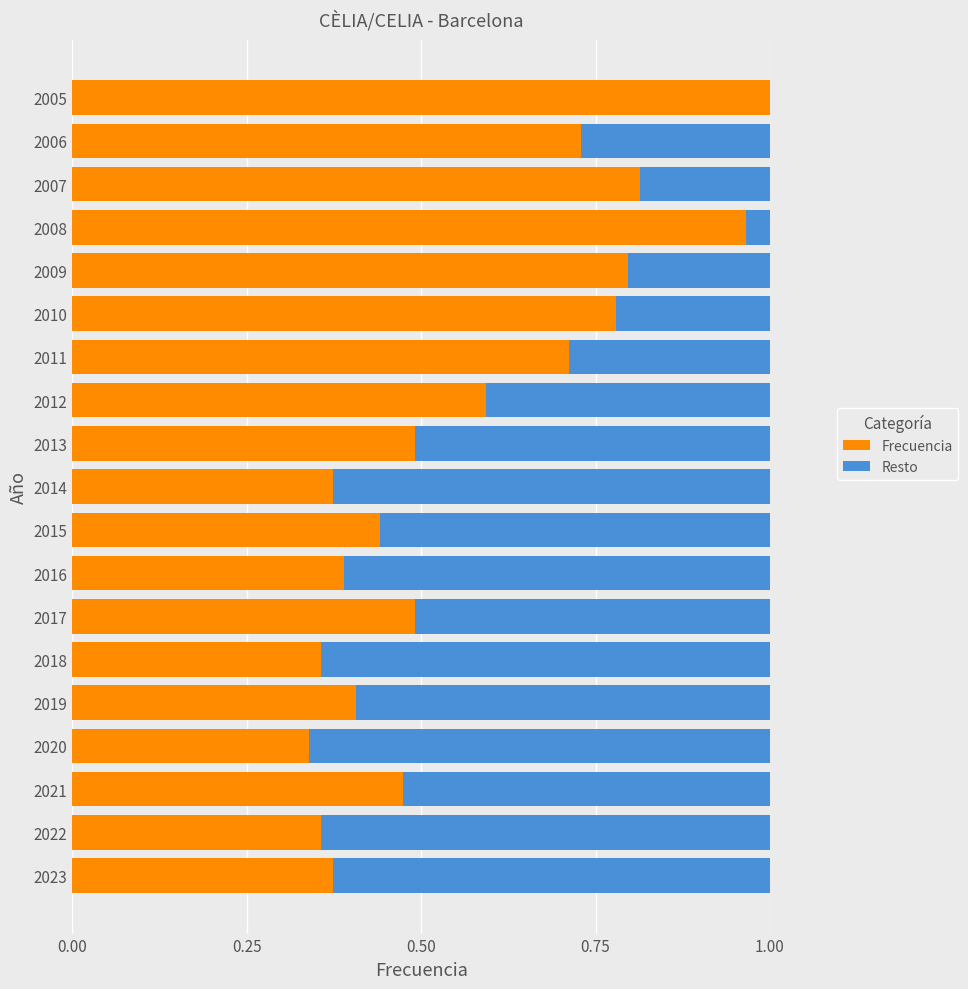

What are all the series names shown in the legend?

Frecuencia, Resto